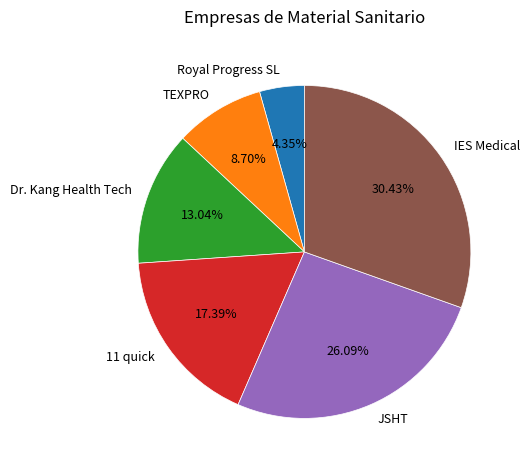

Is there a majority slice in this chart?

No